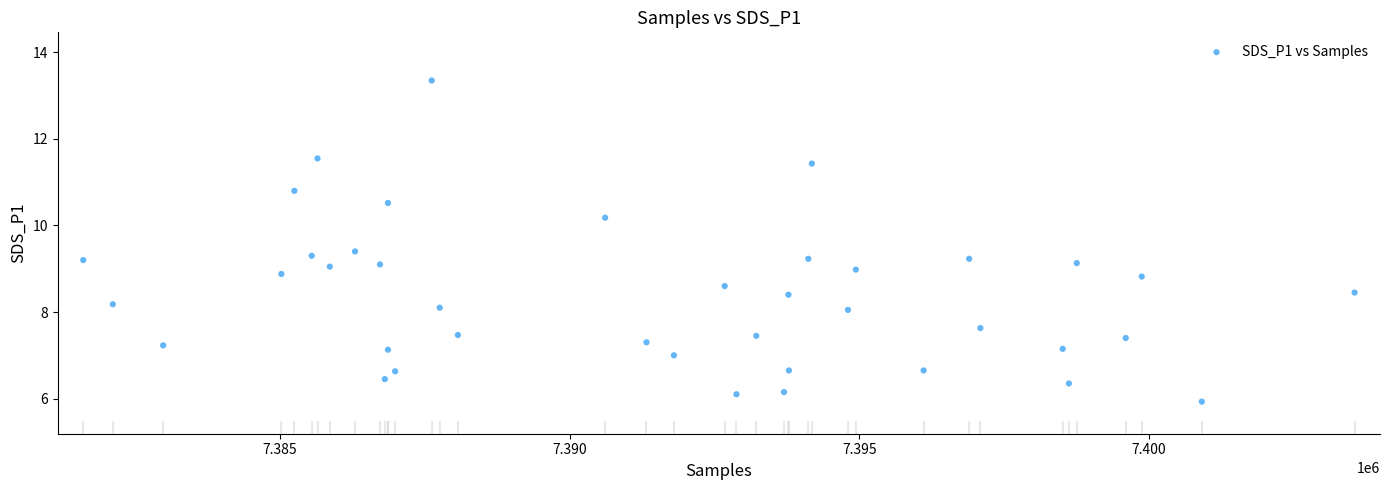

What is the range of X values (max minus min)?

21953.0